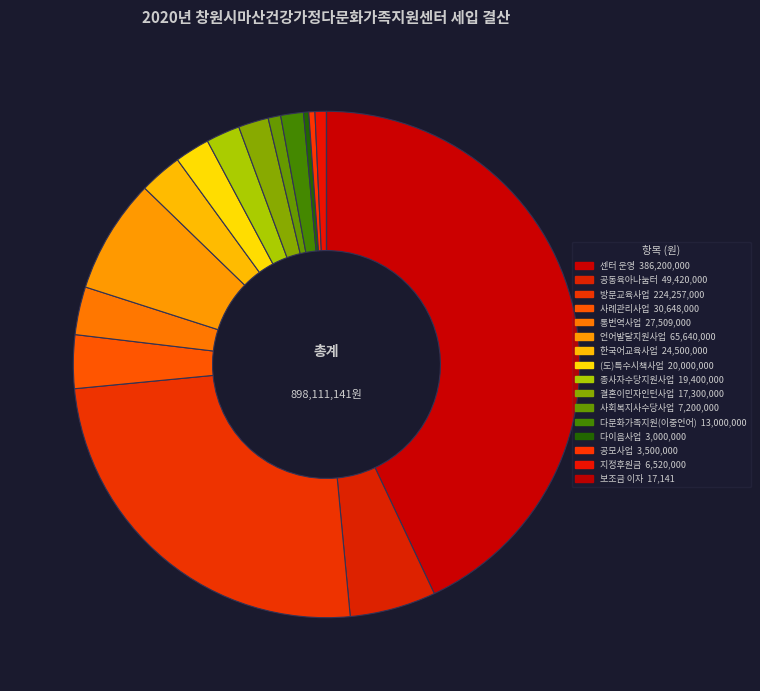

To the nearest percent, what is the combined percentage of 다이음사업 and 공모사업?

1%